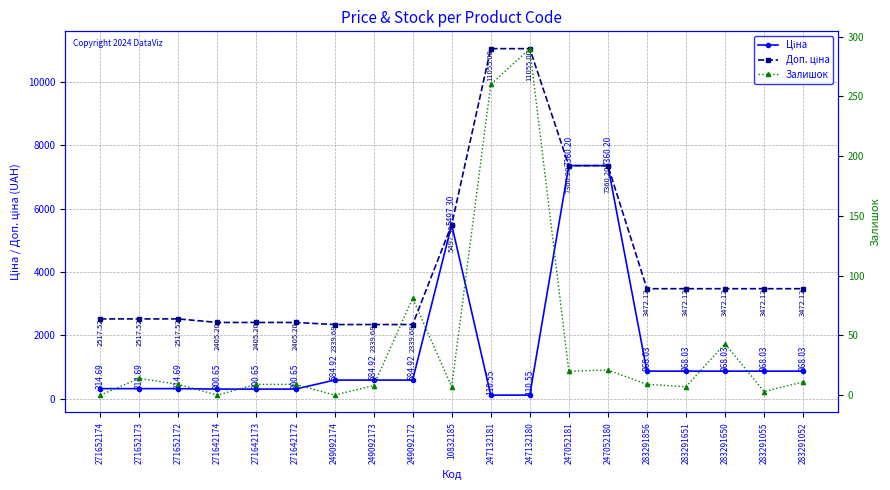

What is the difference between the maximum and second lowest values in the Ціна series?

7249.6